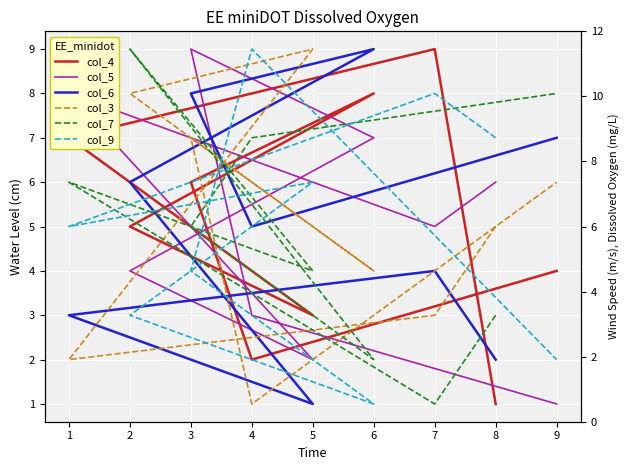

How many lines are shown in the chart?

6